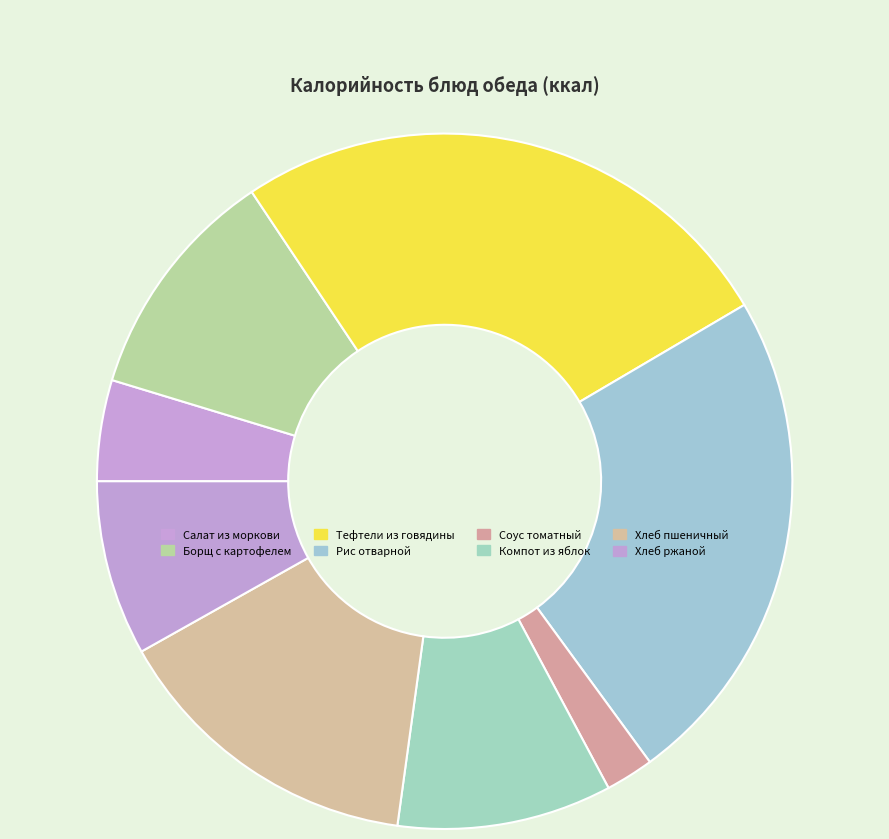

What is the largest slice in the pie chart?

Тефтели из говядины